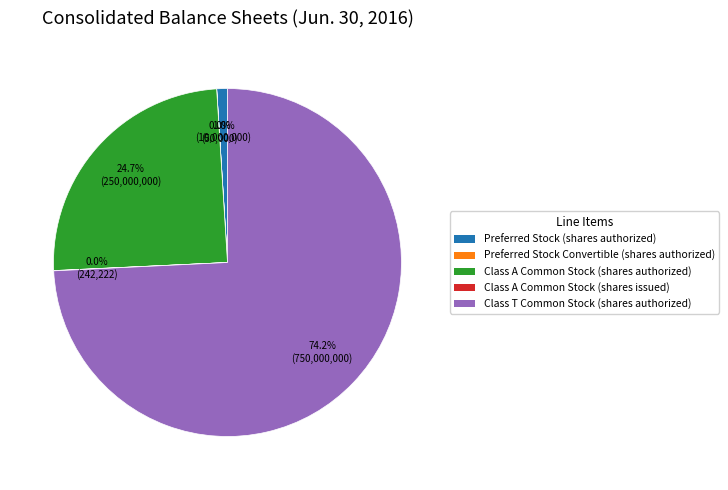

Which slice is the largest?

Class T Common Stock (shares authorized)